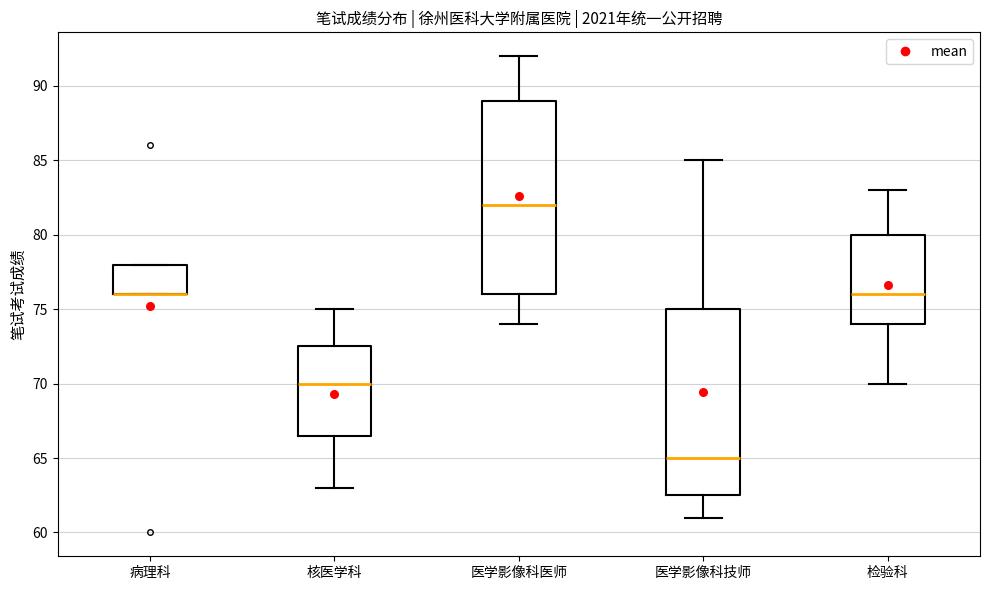

Reading left to right, transcribe this box plot: for each box, give where its median line is, the range the box spans, and where its two whiskers end, as read against the y-axis. The values are not printed on the chart, so give them approximately, as read against the axis.

病理科: median 76.0 (drawn on the box's lower edge), box 76.0 to 78.0, whiskers 76.0 to 78.0
核医学科: median 70.0, box 66.5 to 72.5, whiskers 63.0 to 75.0
医学影像科医师: median 82.0, box 76.0 to 89.0, whiskers 74.0 to 92.0
医学影像科技师: median 65.0, box 62.5 to 75.0, whiskers 61.0 to 85.0
检验科: median 76.0, box 74.0 to 80.0, whiskers 70.0 to 83.0